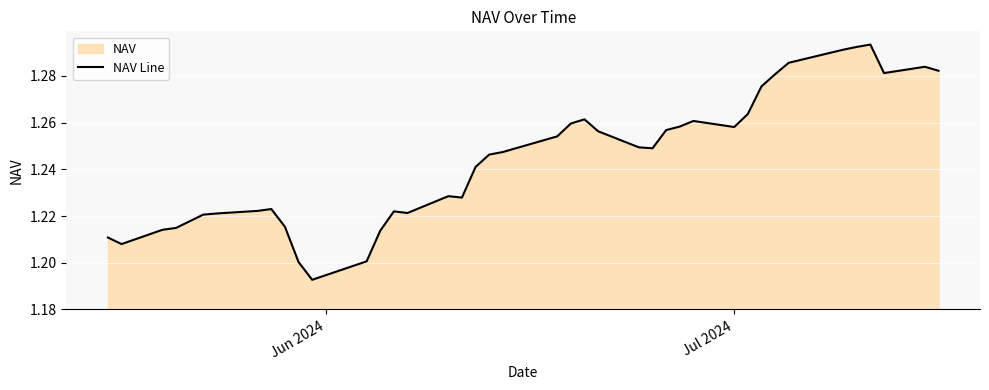

How many interior local peaks (higher than both neighbors) does the data have?

7